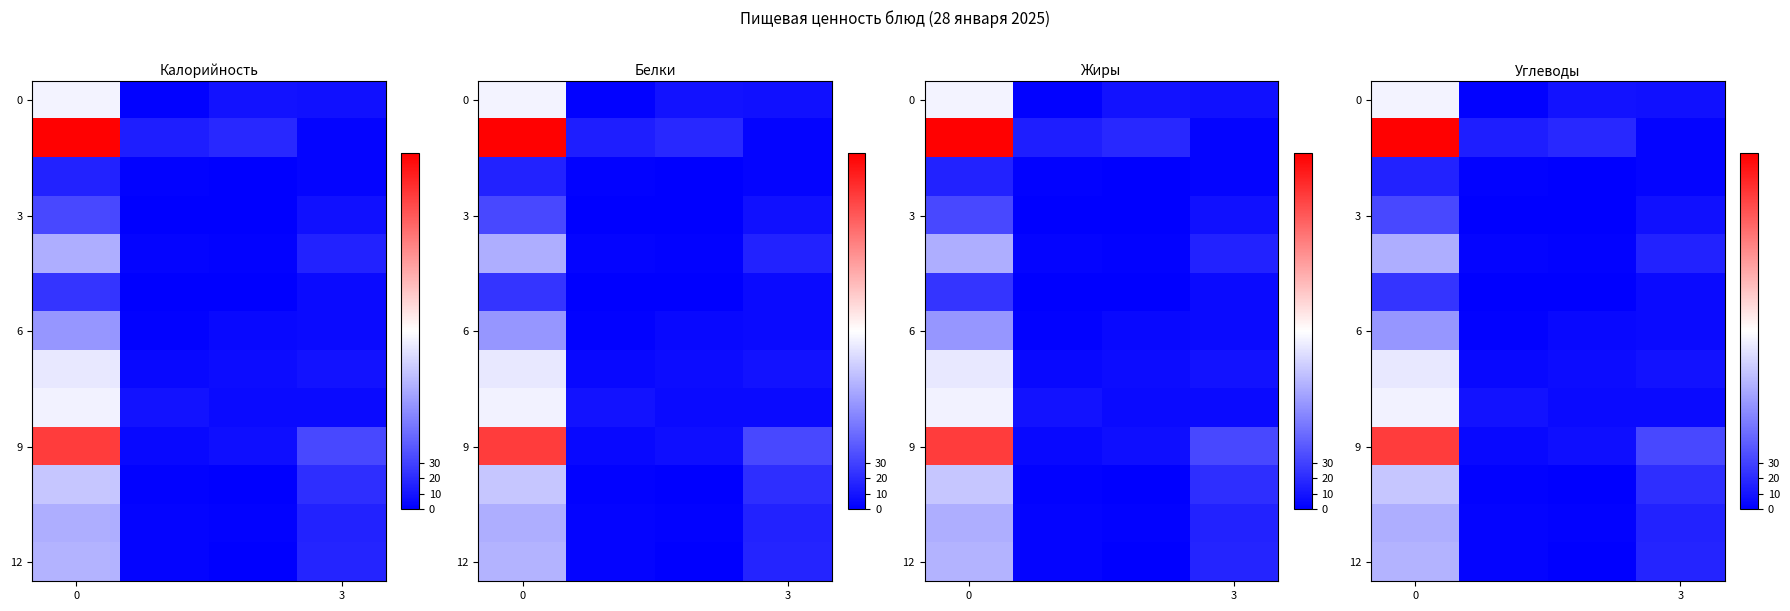

Is the value of 9 at 0 greater than the value of 6 at 0?

Yes